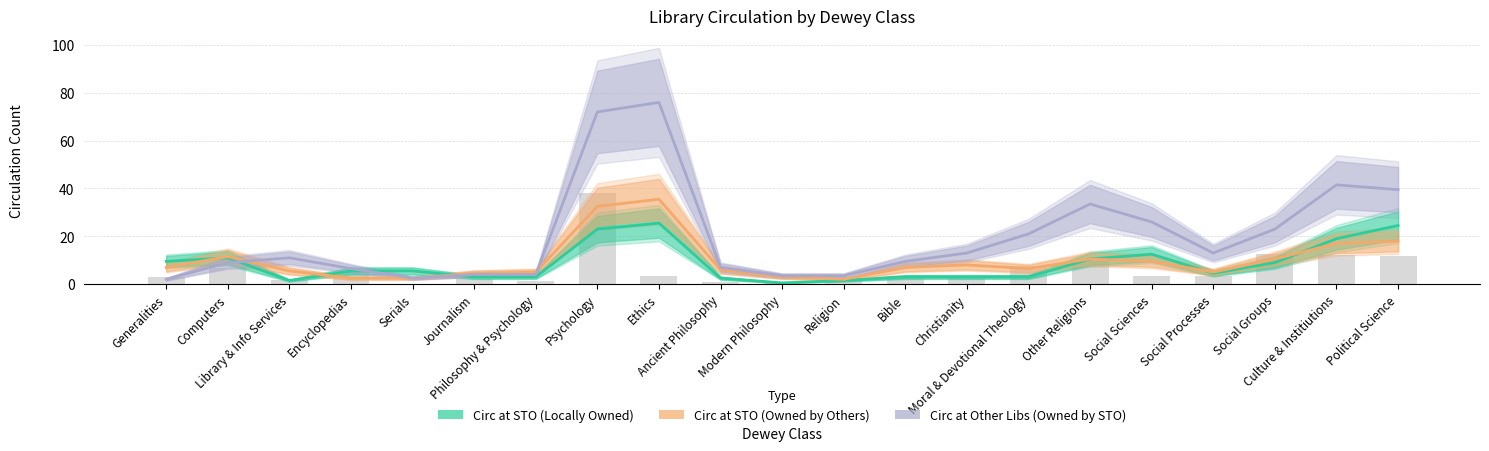

What is the spread (max minus min) of values at Political Science?

21.5